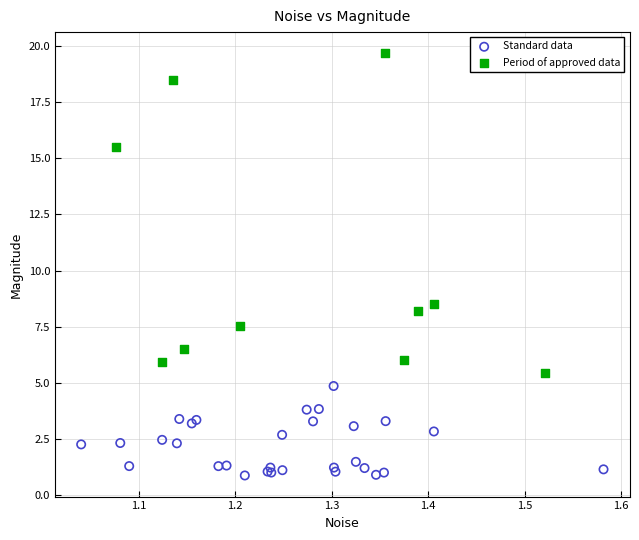

What are all the series names shown in the legend?

Standard data, Period of approved data